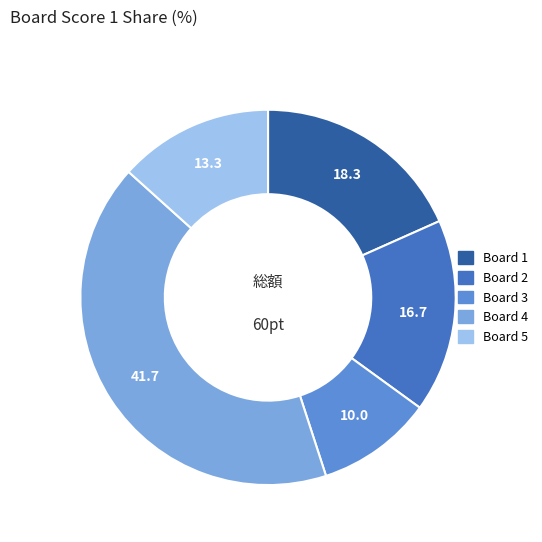

Does any single category account for the majority?

No